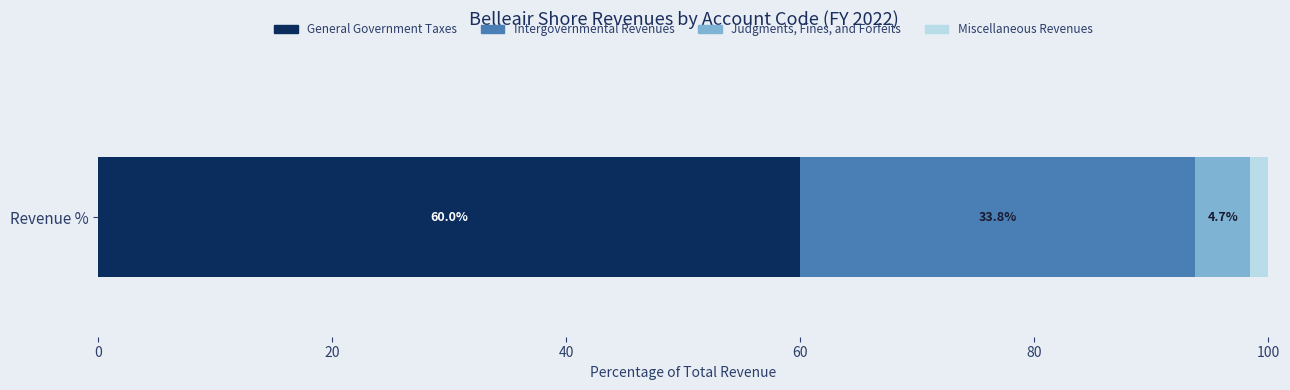

What is the maximum value for General Government Taxes?

60.0